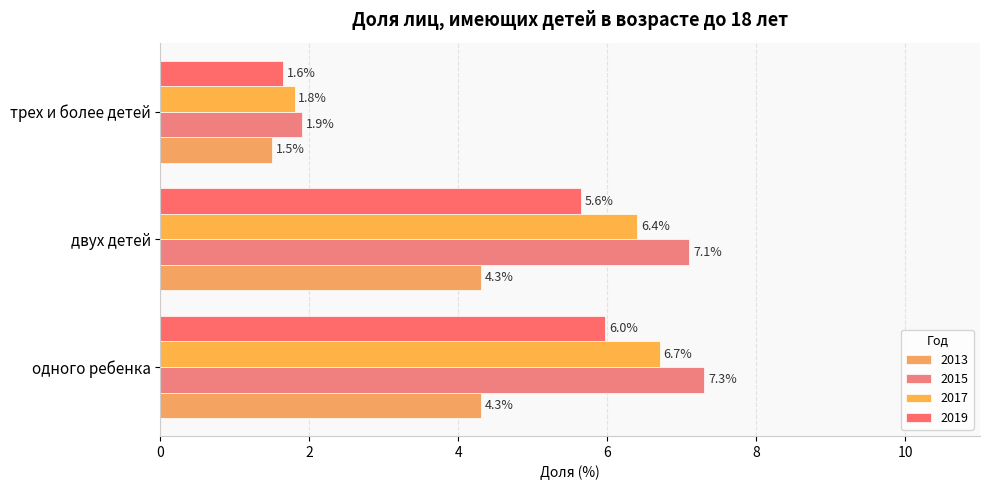

How many values in the 2015 series exceed 7?

2